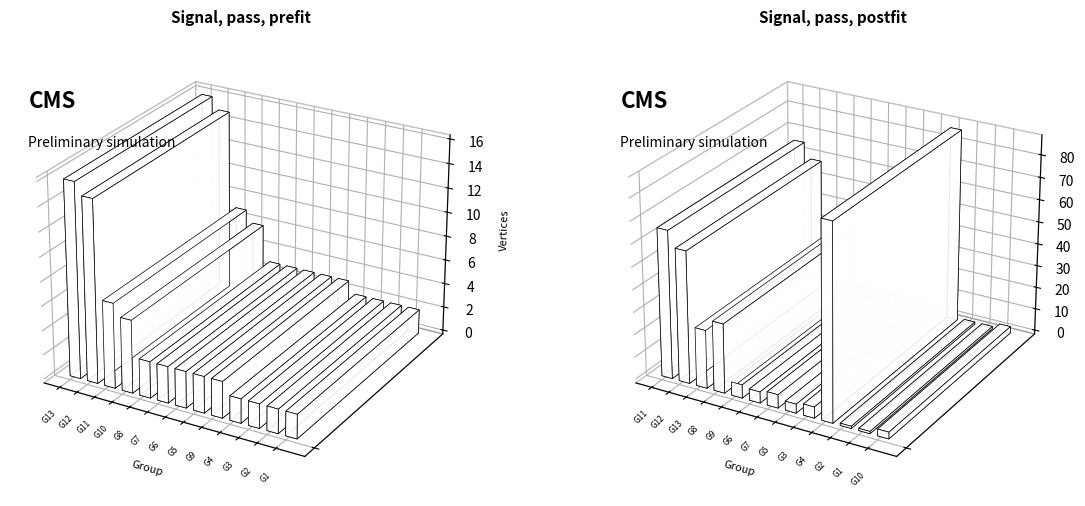

What is the difference between the second highest and second lowest values in the Vertices series?

13